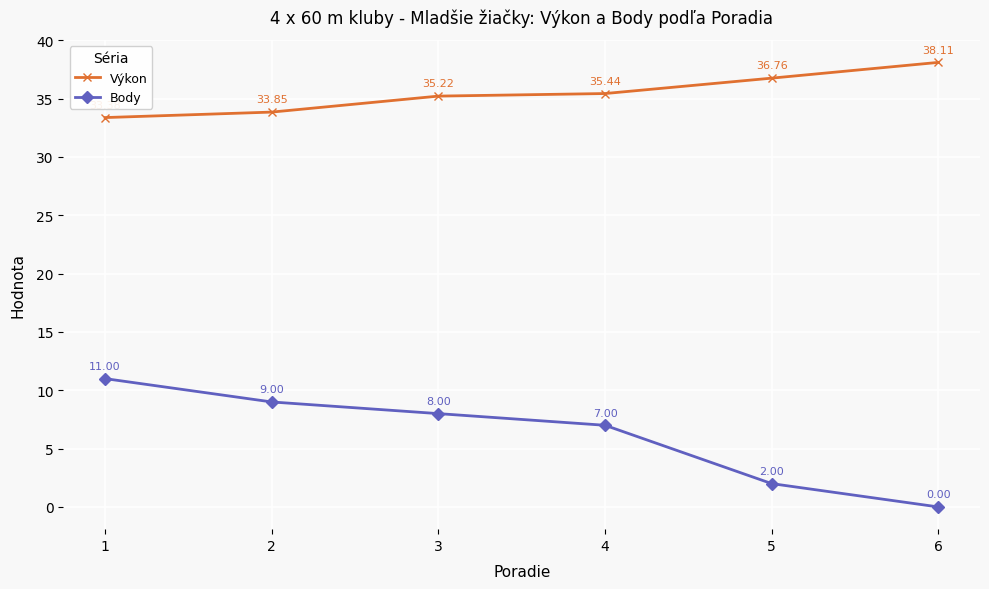

True or false: Výkon and Body intersect in this chart.

False